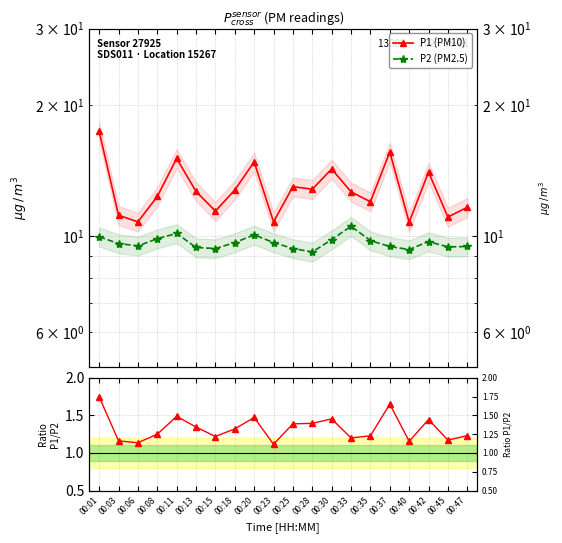

True or false: P1/P2 has a value of 1.5 at 00:30.

True